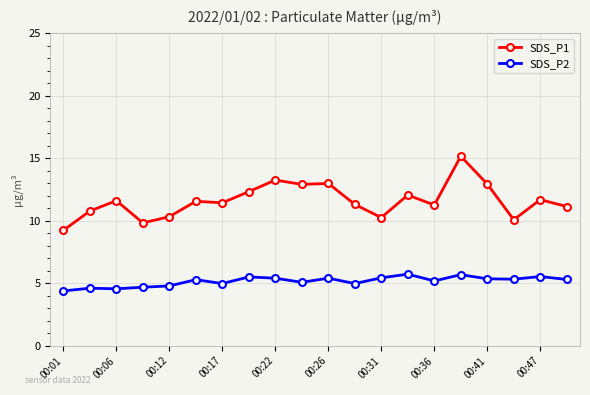

List the series in order of their overall mean, highest first.

SDS_P1, SDS_P2